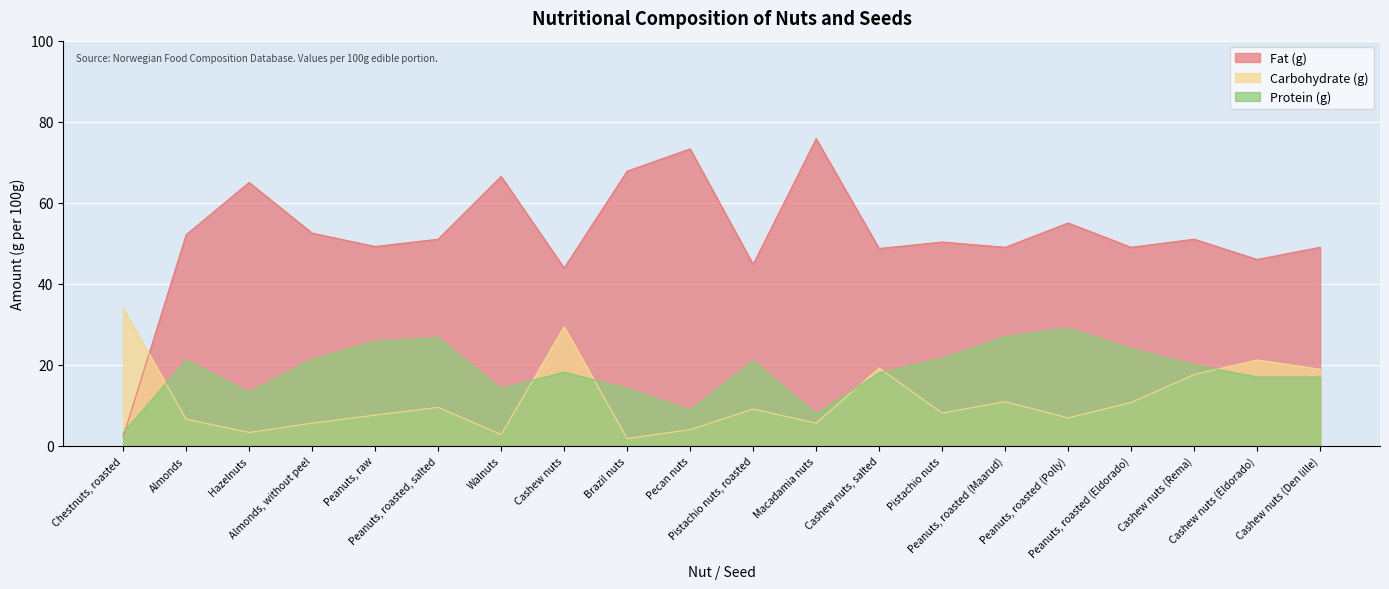

Rank the series by their maximum value, from lowest to highest.

Protein (g), Carbohydrate (g), Fat (g)